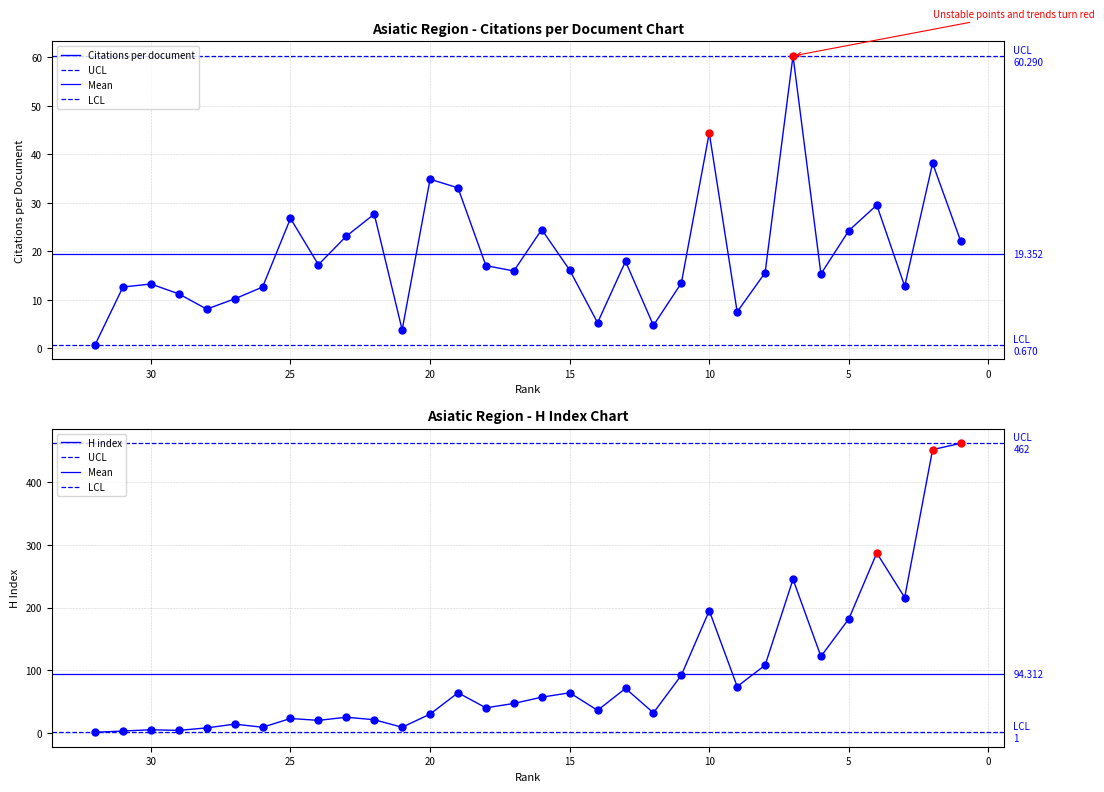

What is the total value across all series at 14?

41.2